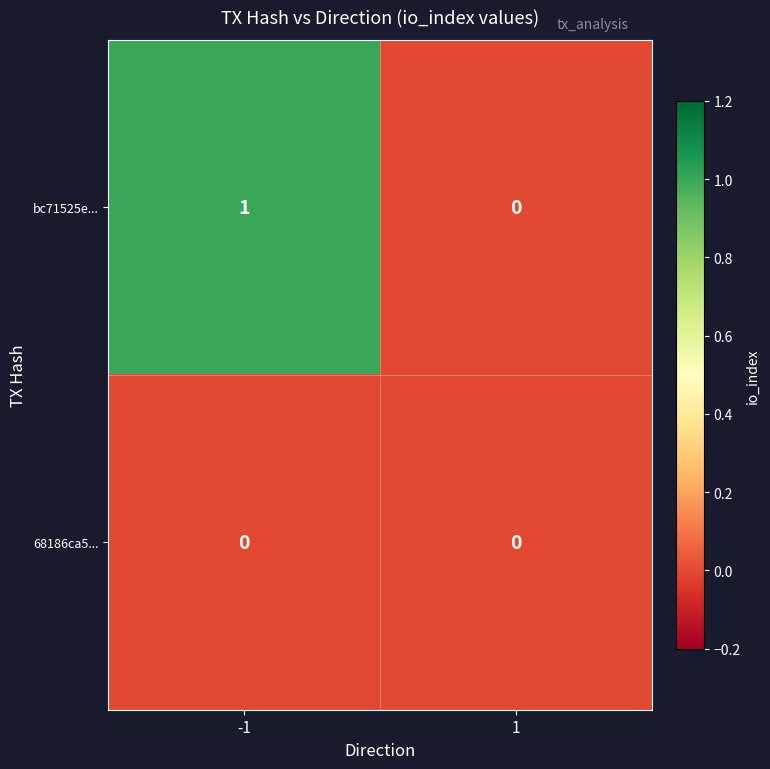

Rank the series by their average value, from highest to lowest.

bc71525e..., 68186ca5...